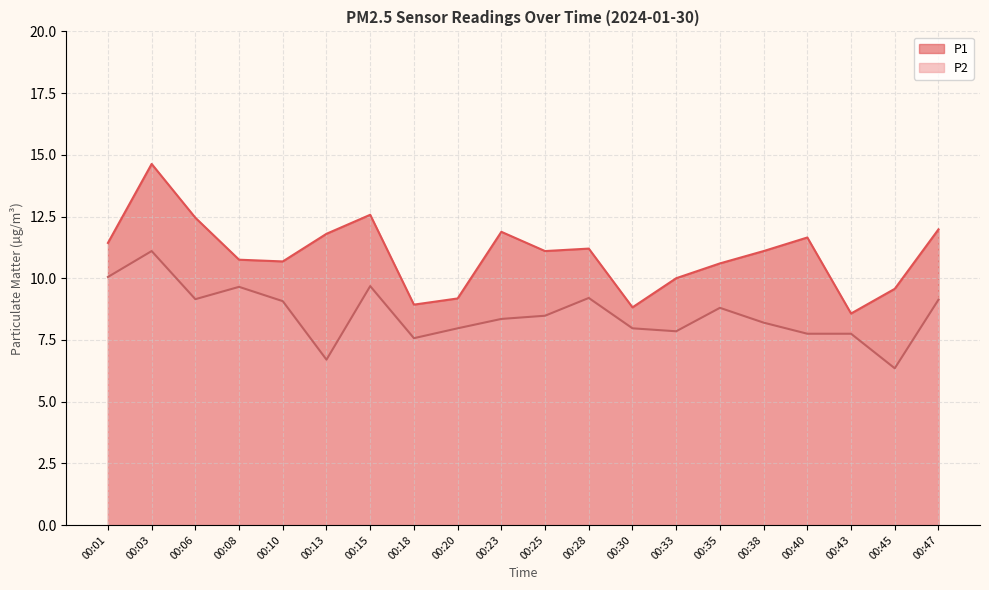

Is it true that P1 equals 5.4 at 00:45?

False